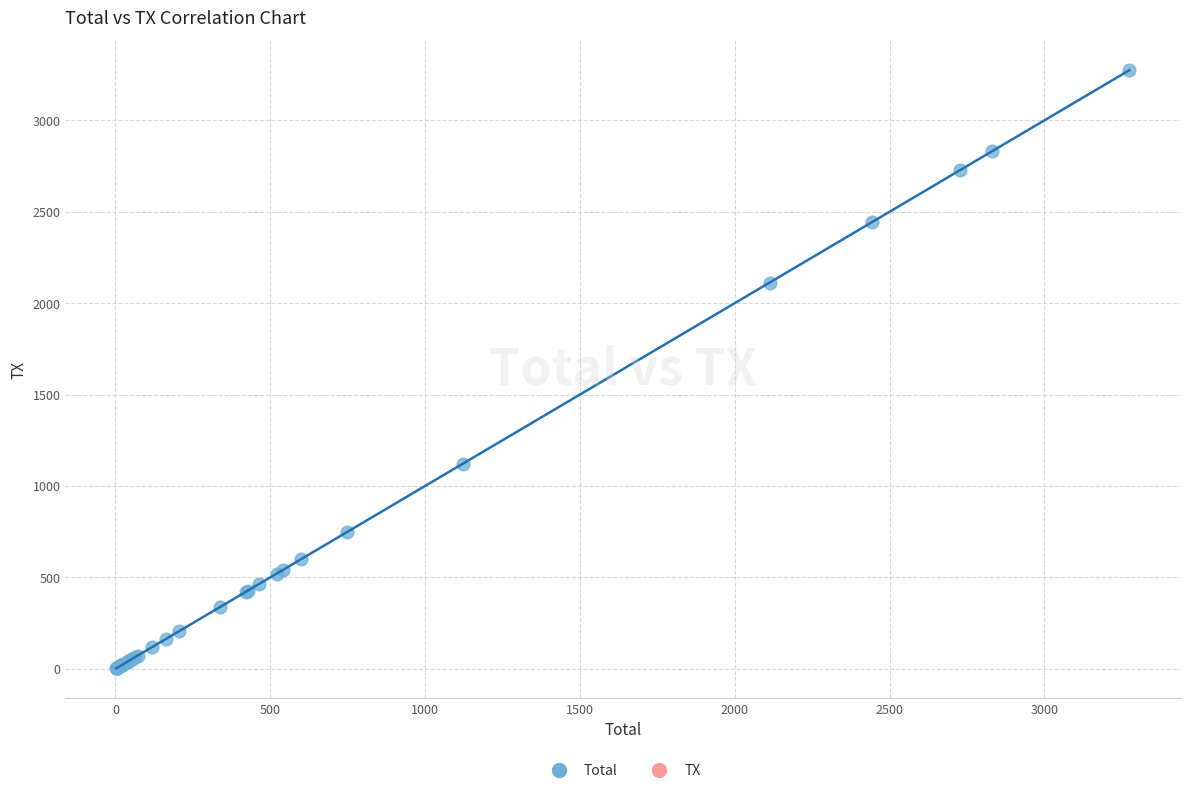

What Y value in the scatter plot is closest to 1638?

2113.1